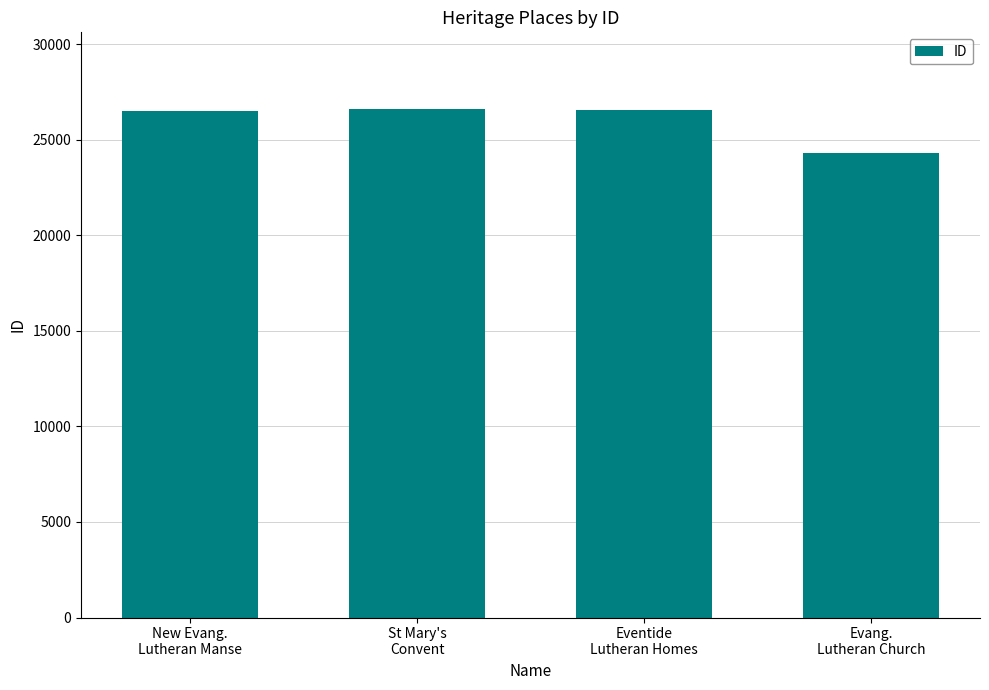

What is the difference between the maximum and minimum values?

2317